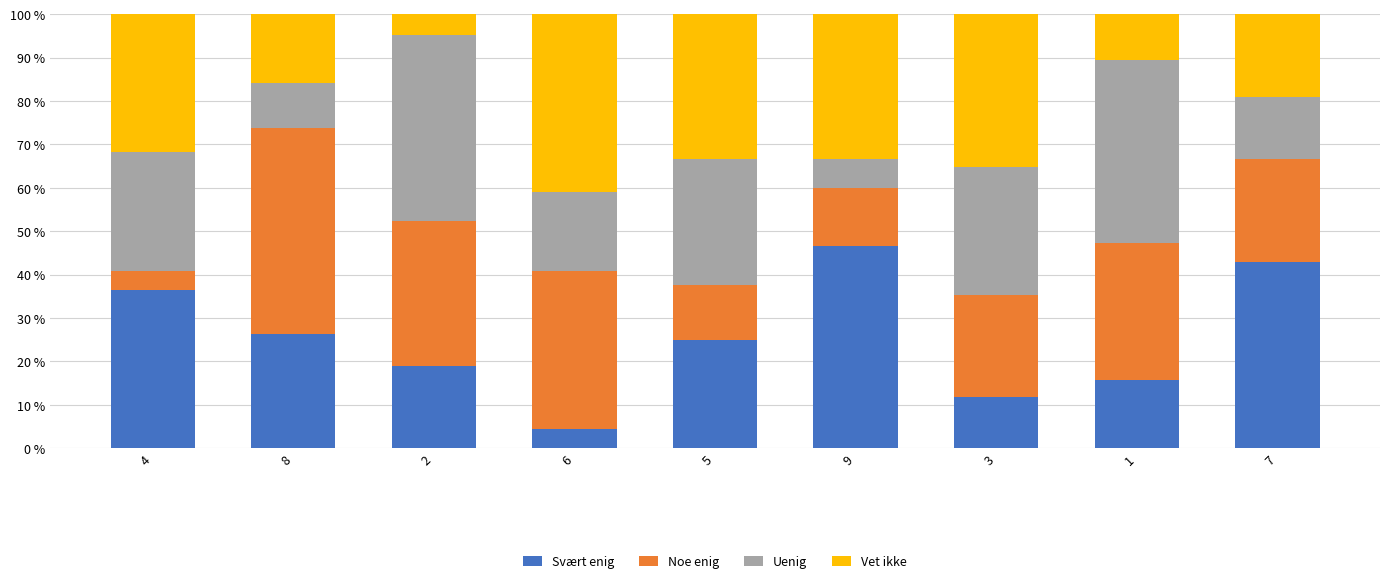

What is the total value across all series at 3?

100.0